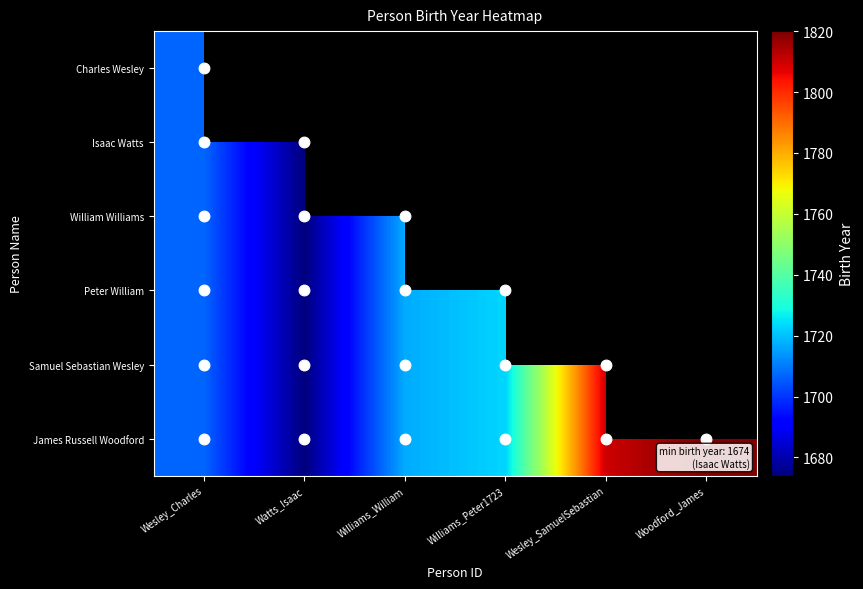

Which series has the largest total across all categories?

James Russell Woodford